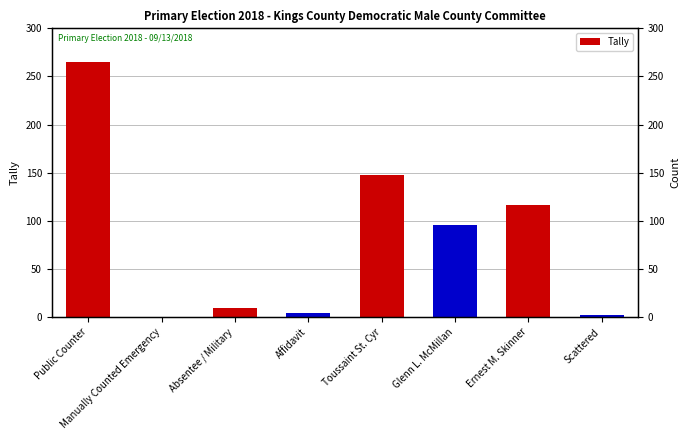

The value at Public Counter is 435. True or false?

False